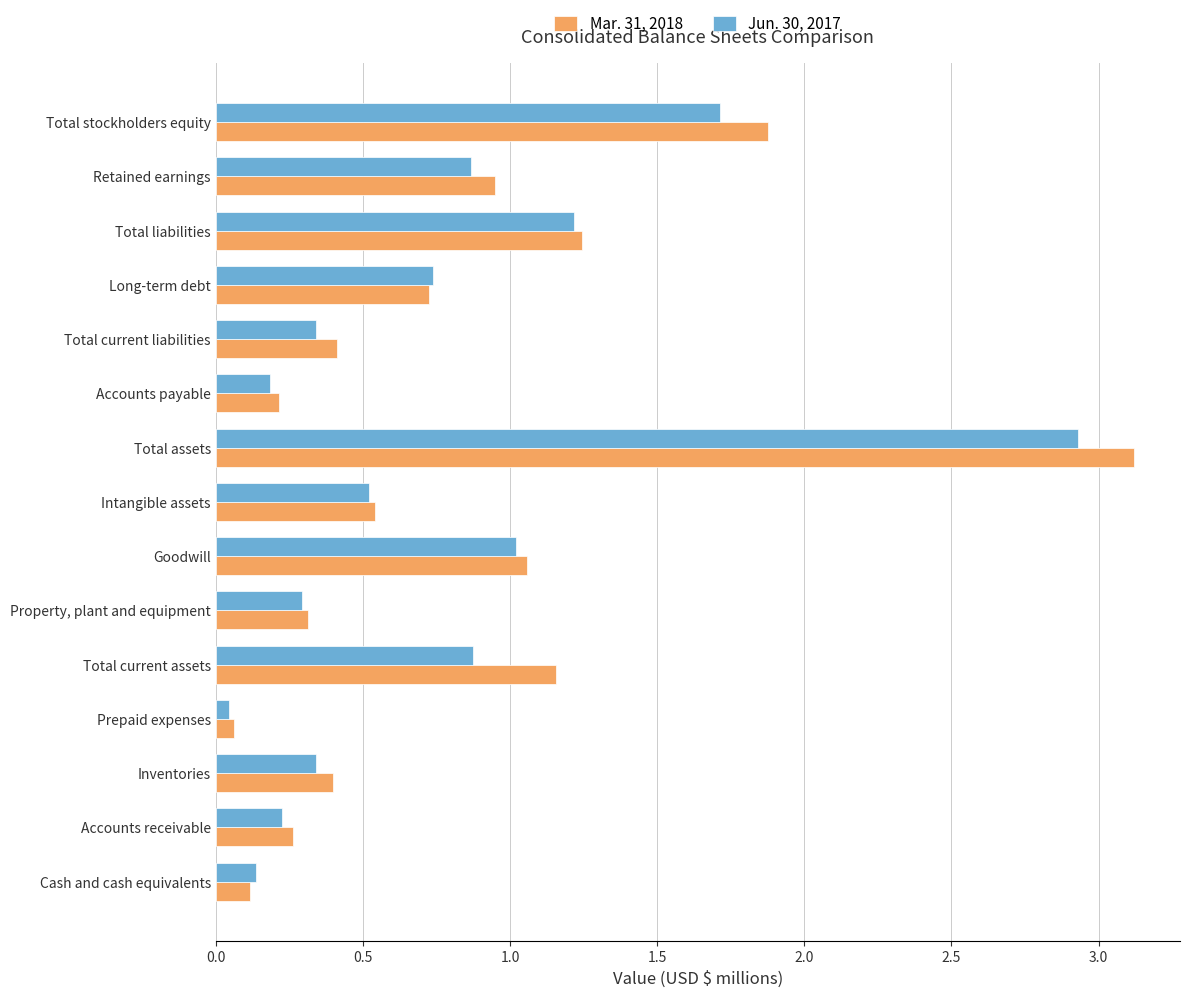

The value of Mar. 31, 2018 at Intangible assets is 0.5. True or false?

True